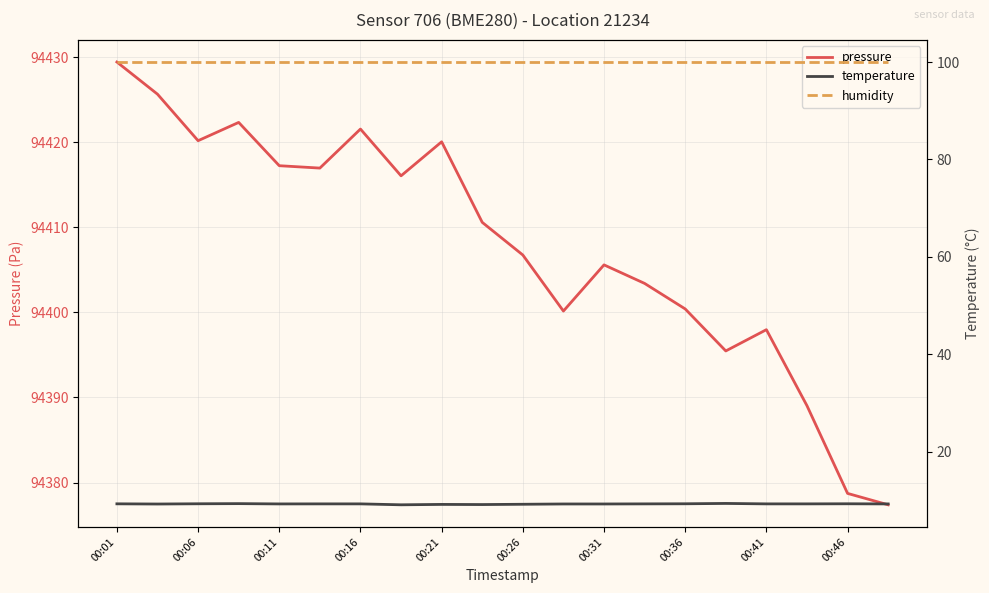

Rank the series by their maximum value, from lowest to highest.

temperature, humidity, pressure